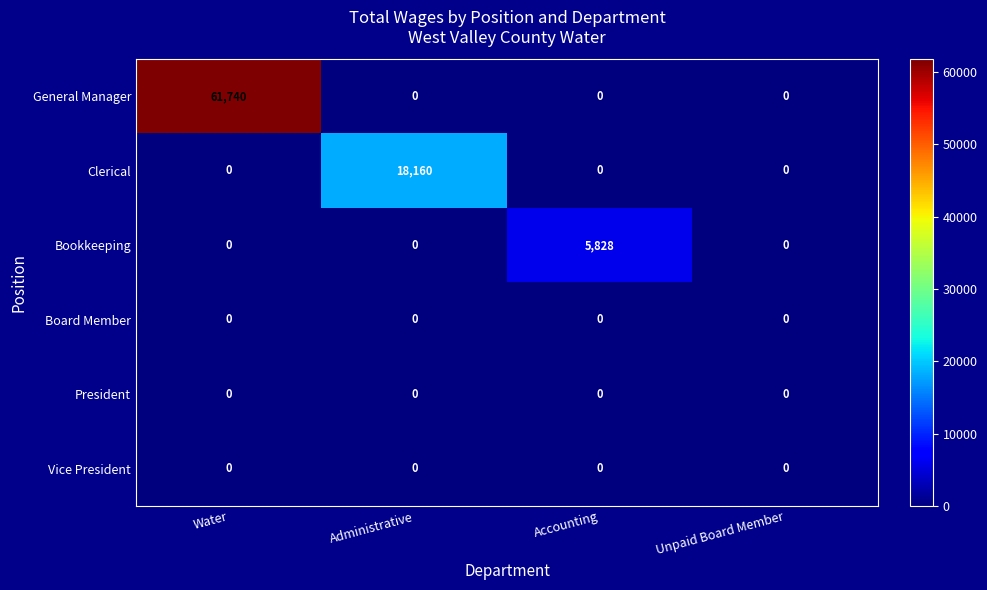

Between Administrative and Accounting, which series saw the biggest shift?

Clerical